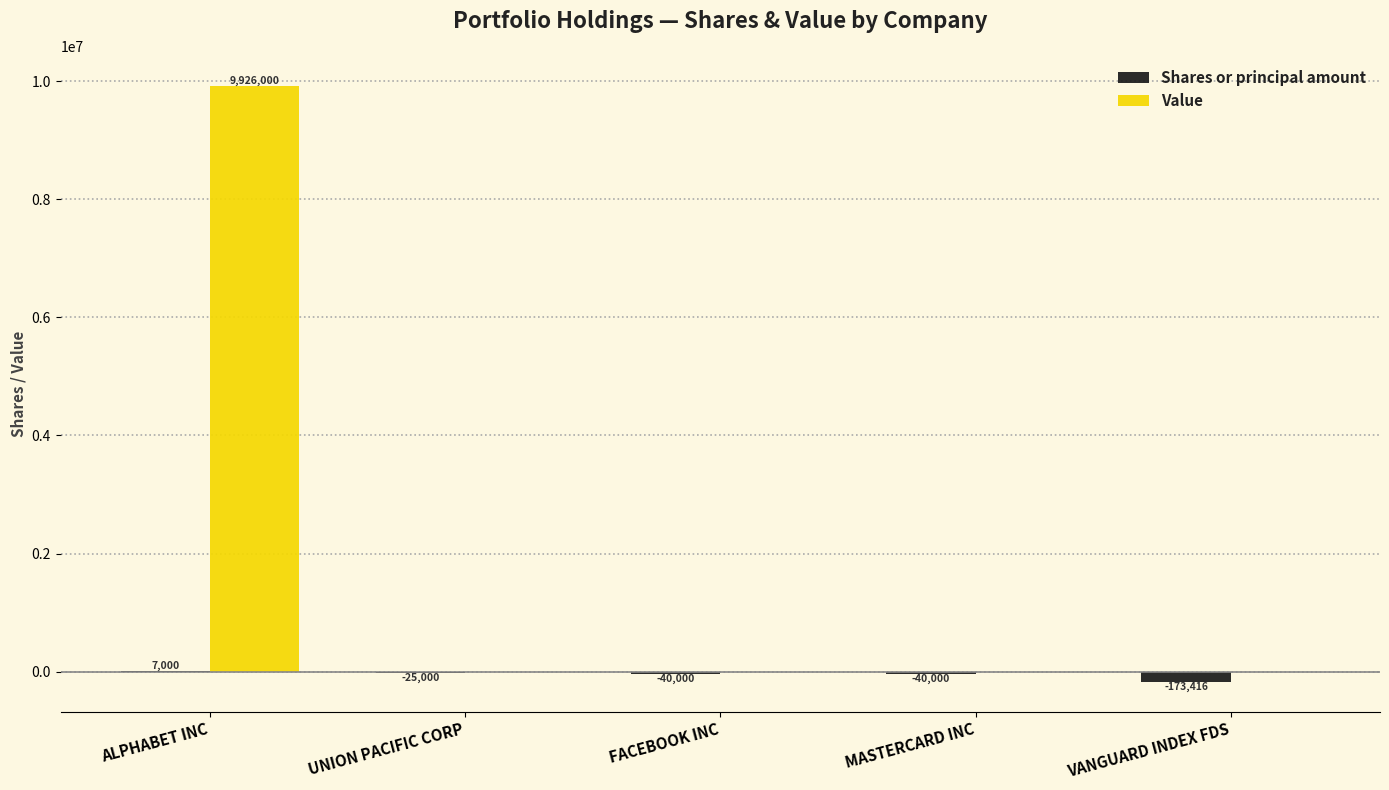

Which series changed the most between FACEBOOK INC and VANGUARD INDEX FDS?

Shares or principal amount